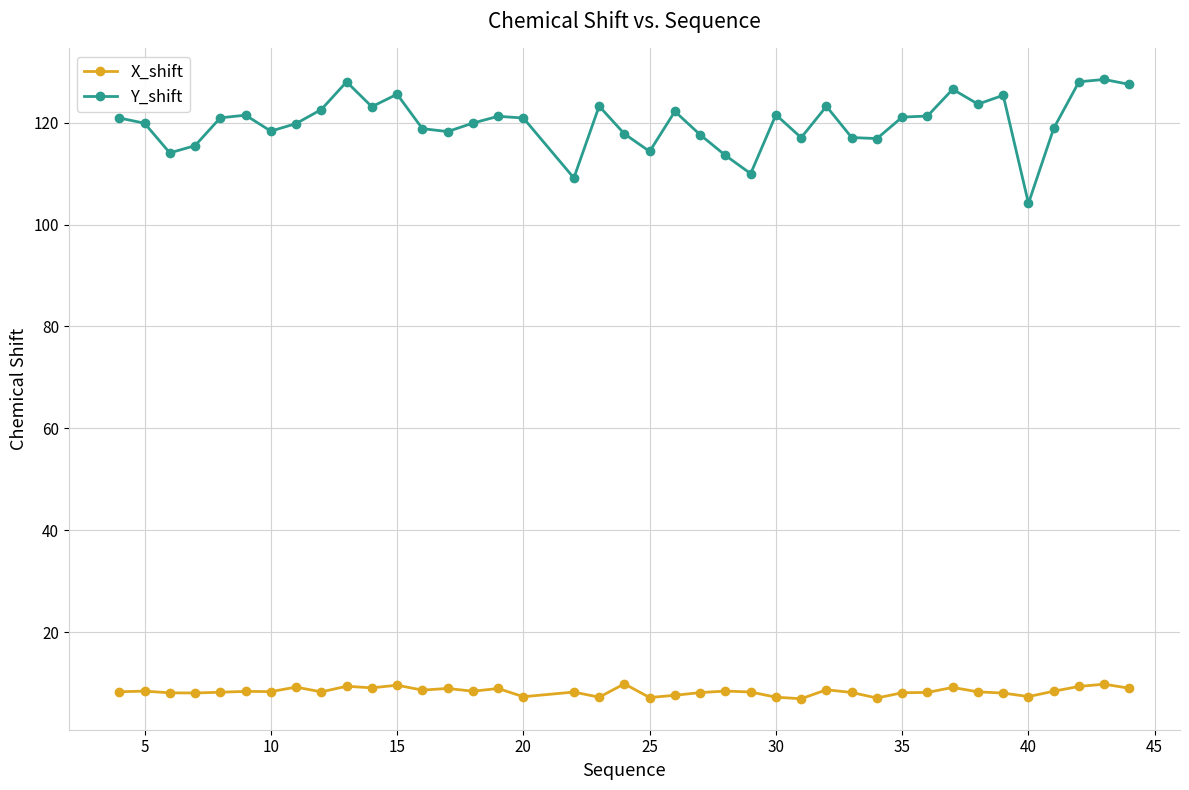

What is the average value of the X_shift series?

8.4